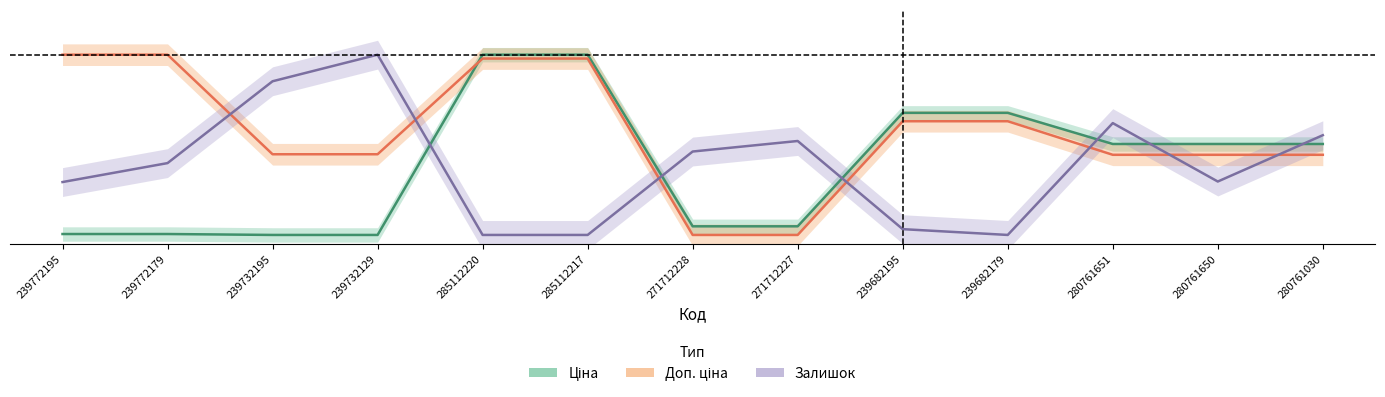

What is the total value across all series at 280761650?

1.2